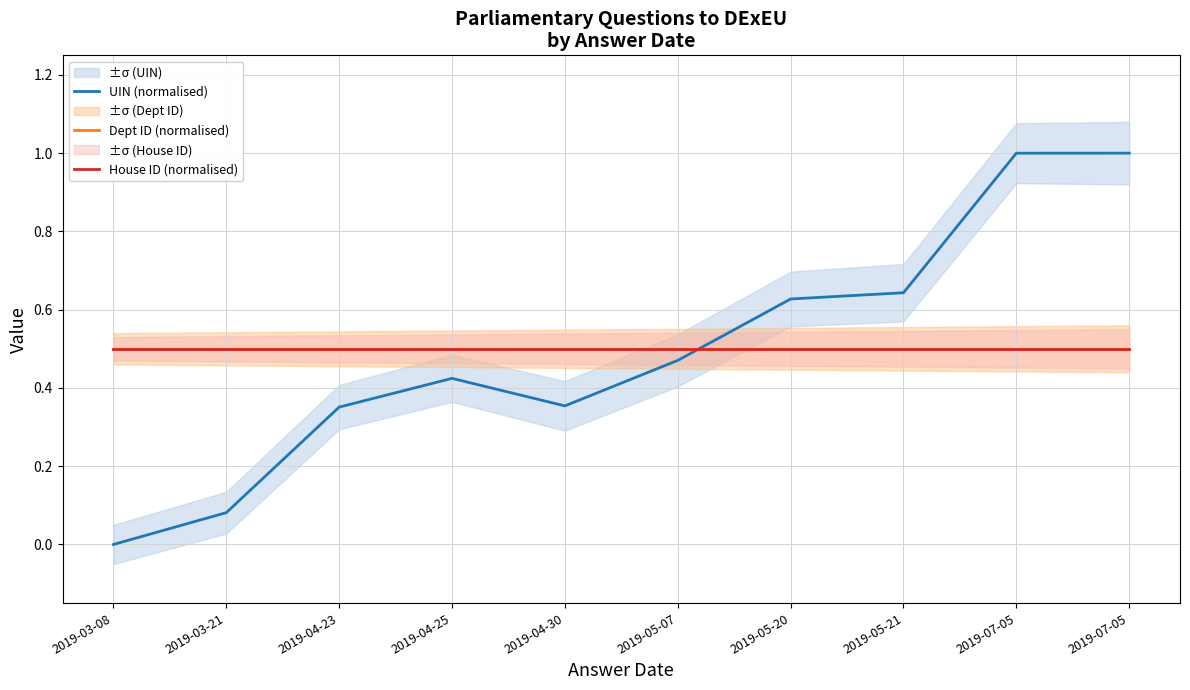

The House ID (normalised) series shows 0.5 at 2019-05-07. True or false?

True